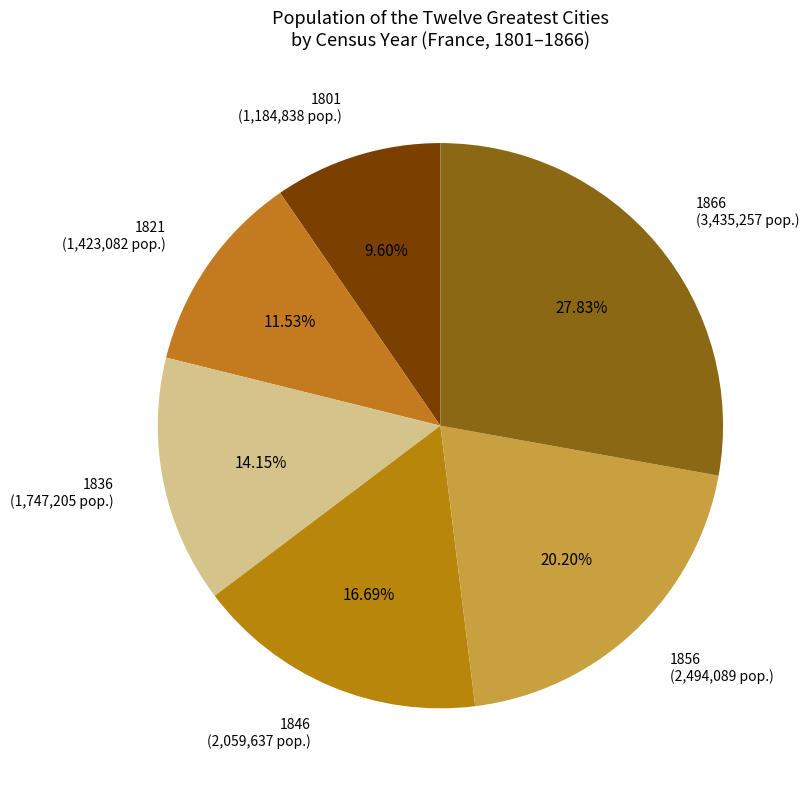

Is 1866 (3,435,257 pop.) the majority of the pie?

No